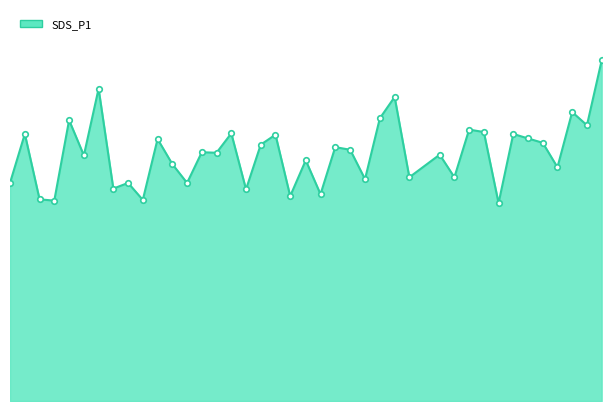

At which label does the data first exceed 13?

2022/03/19 00:06:28